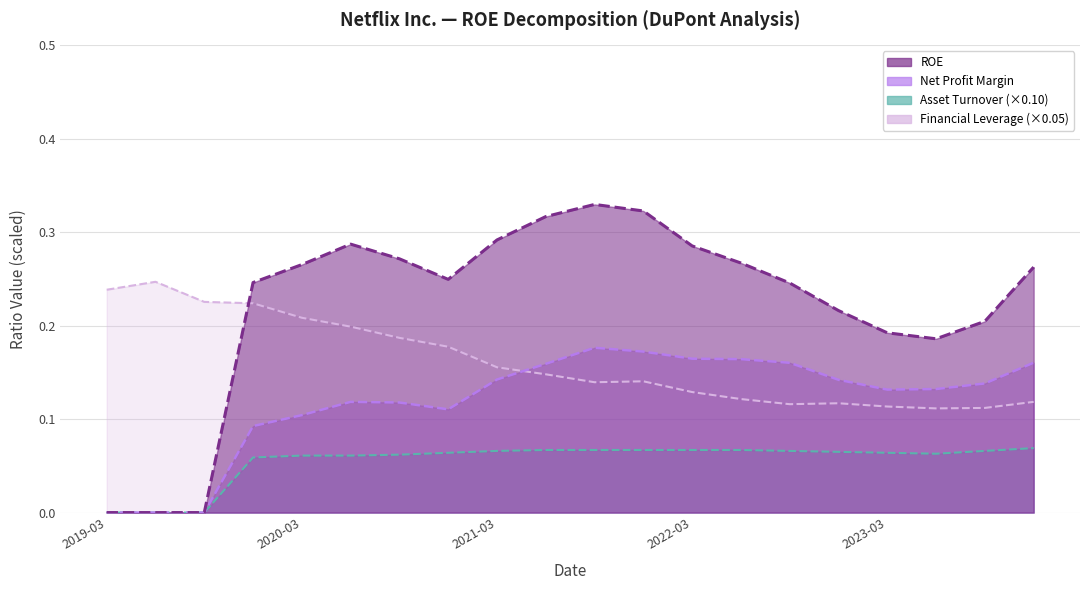

Reading right to left, transcribe all the data shown in this chart.

ROE: 0.3	0.2	0.2	0.2	0.2	0.2	0.3	0.3	0.3	0.3	0.3	0.3	0.2	0.3	0.3	0.3	0.2	0.0	0.0	0.0
Net Profit Margin: 0.2	0.1	0.1	0.1	0.1	0.2	0.2	0.2	0.2	0.2	0.2	0.1	0.1	0.1	0.1	0.1	0.1	0.0	0.0	0.0
Asset Turnover: 0.1	0.1	0.1	0.1	0.1	0.1	0.1	0.1	0.1	0.1	0.1	0.1	0.1	0.1	0.1	0.1	0.1	0.0	0.0	0.0
Financial Leverage: 0.1	0.1	0.1	0.1	0.1	0.1	0.1	0.1	0.1	0.1	0.1	0.2	0.2	0.2	0.2	0.2	0.2	0.2	0.2	0.2